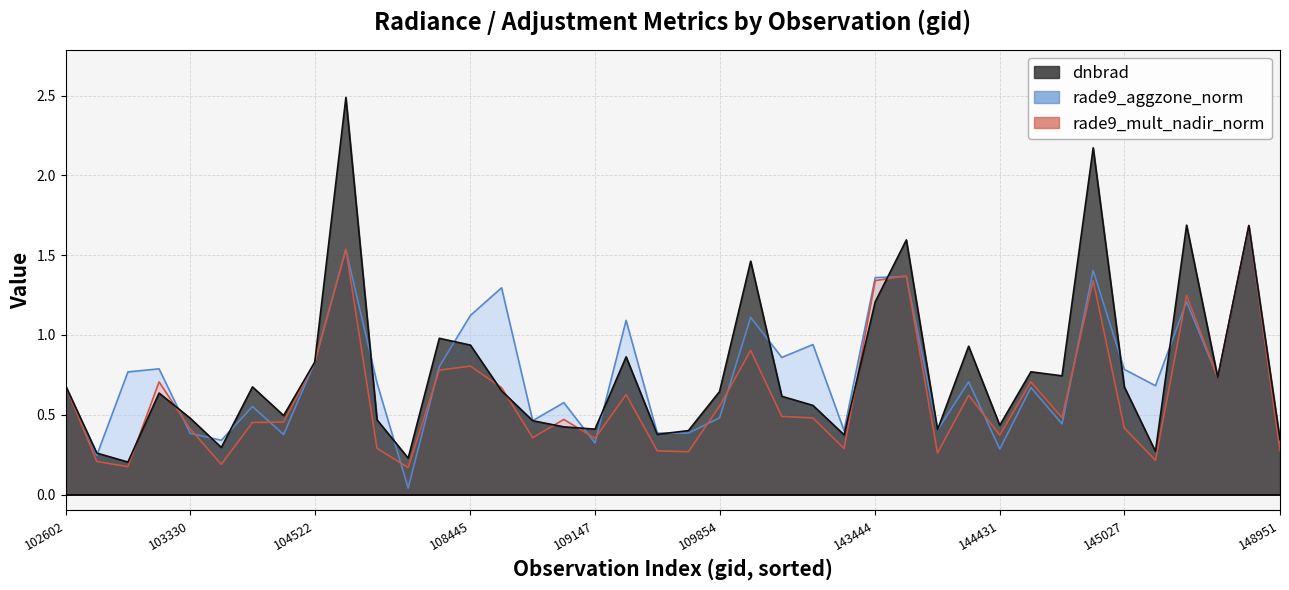

Rank the series at 102724 from highest to lowest value.

dnbrad, rade9_aggzone_norm, rade9_mult_nadir_norm